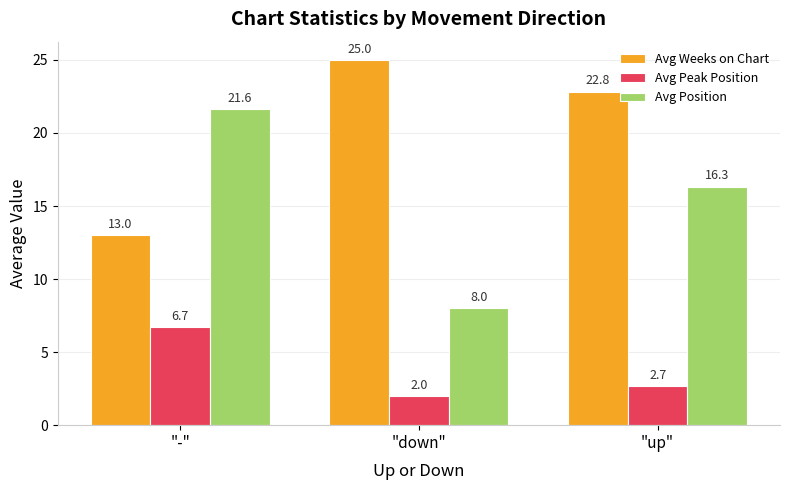

True or false: Avg Peak Position has a value of 3.3 at "-".

False